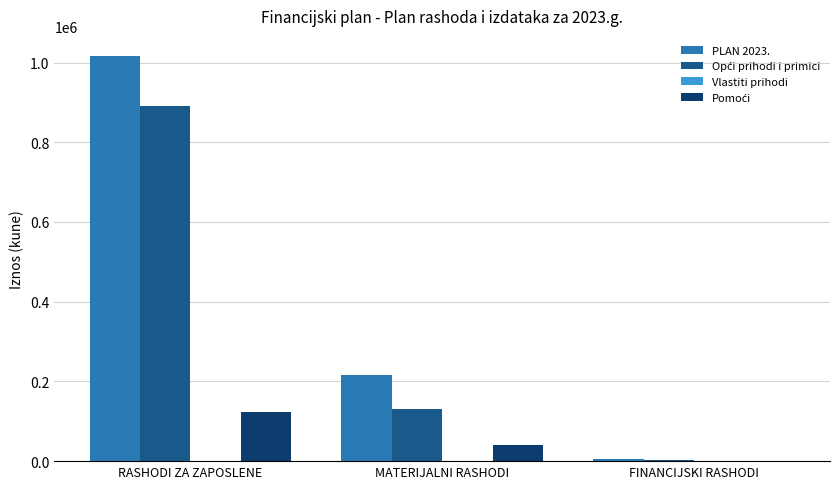

How many distinct data groups are displayed?

4